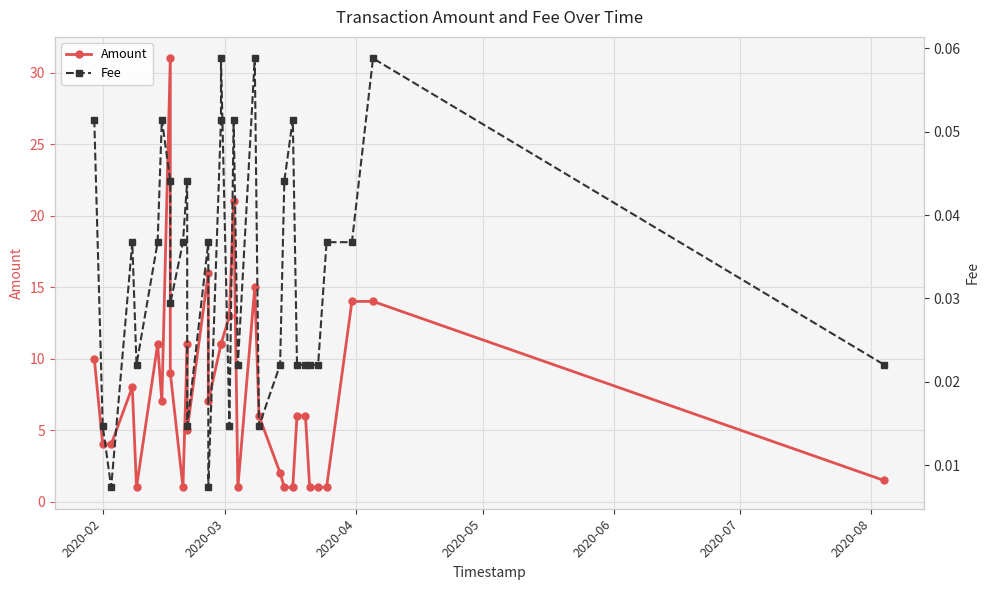

Count the Fee values in the range 0 to 1.

32